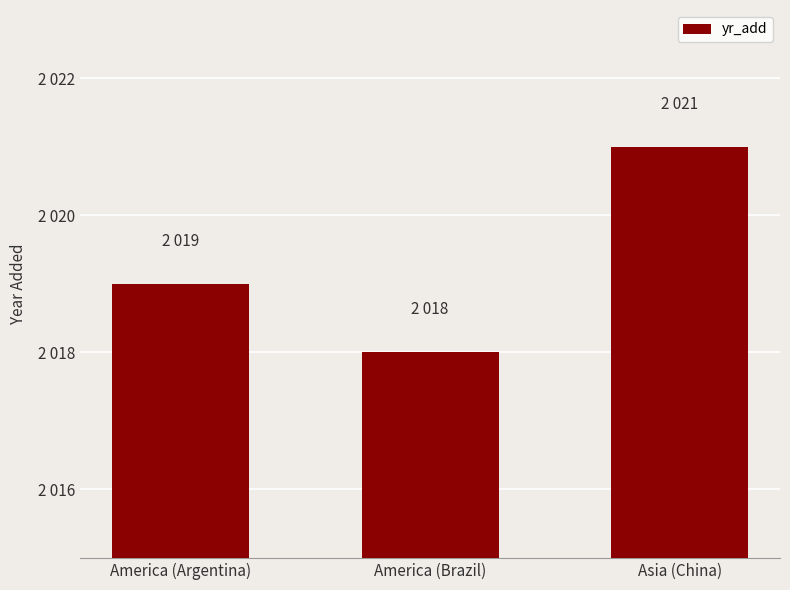

What is the change in value from America (Argentina) to America (Brazil)?

-1